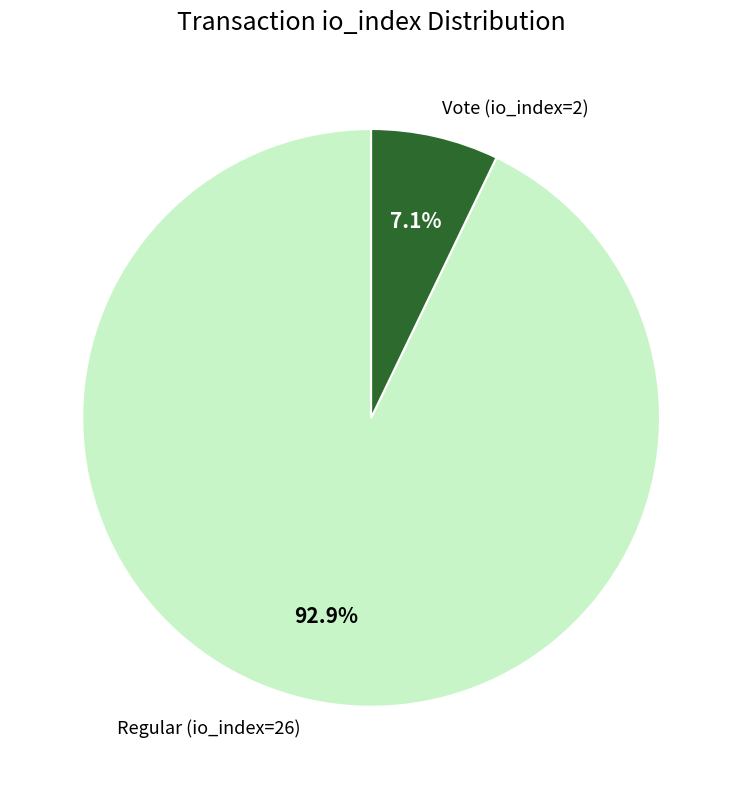

To the nearest percent, what portion does Regular (io_index=26) represent?

93%